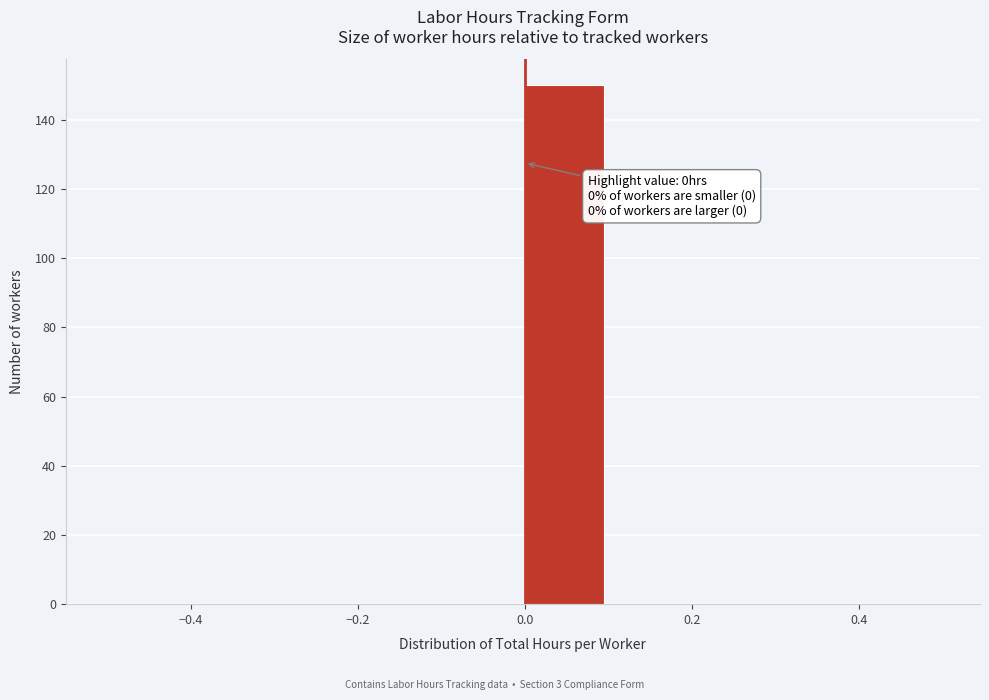

Which range on the x-axis has the tallest bar?

0.0 to 0.1